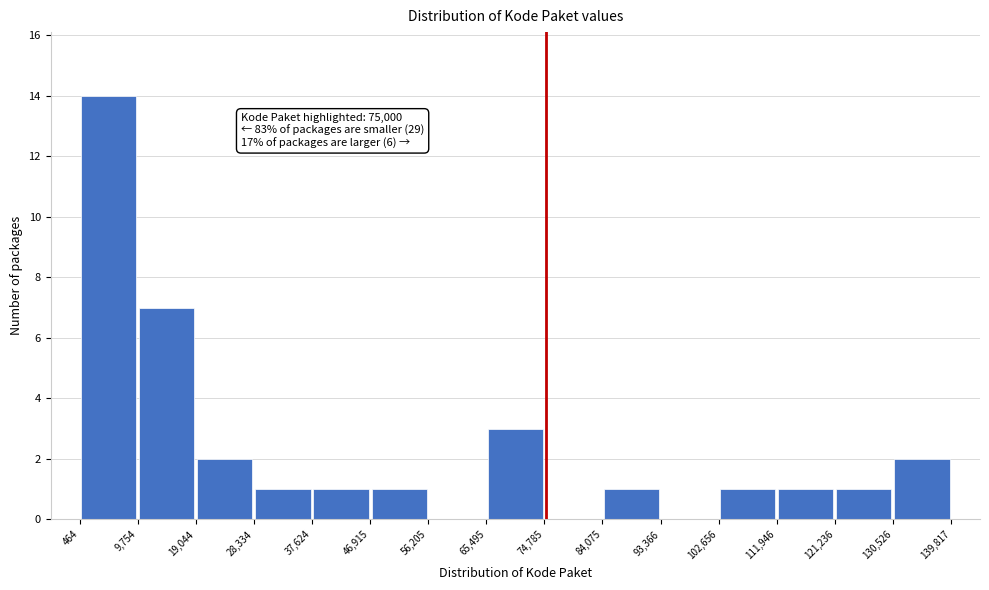

Over which range of the x-axis is the bar tallest?

464 to 9,754